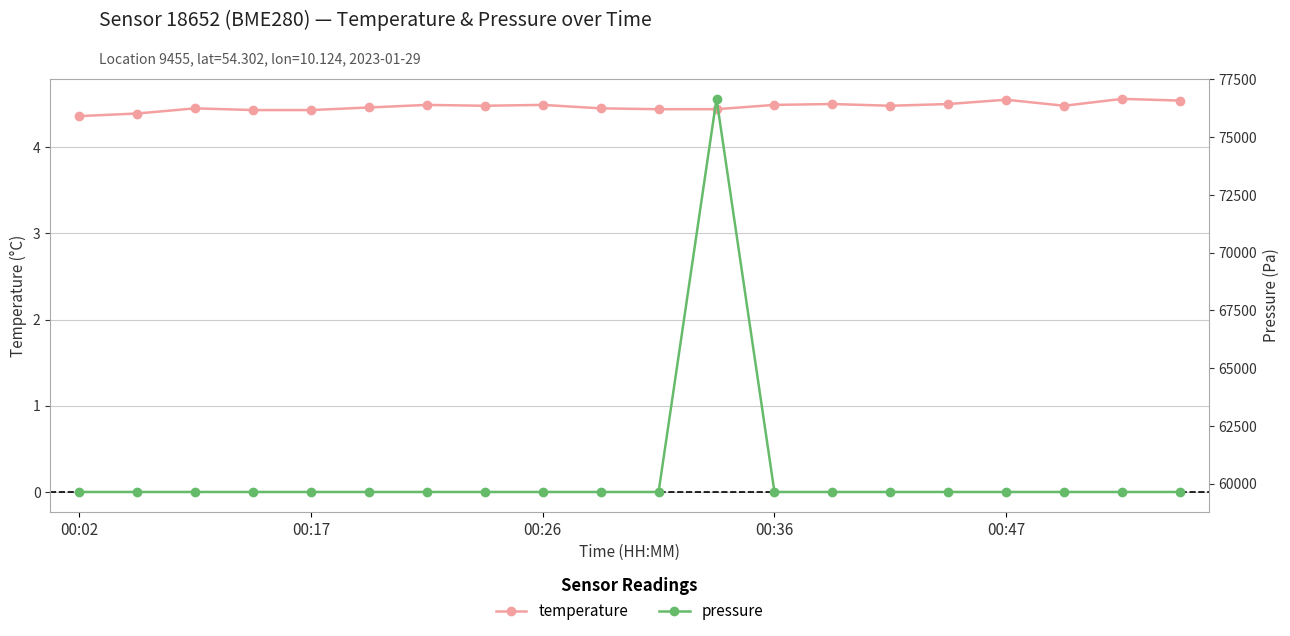

How many temperature values are between 4 and 5?

20